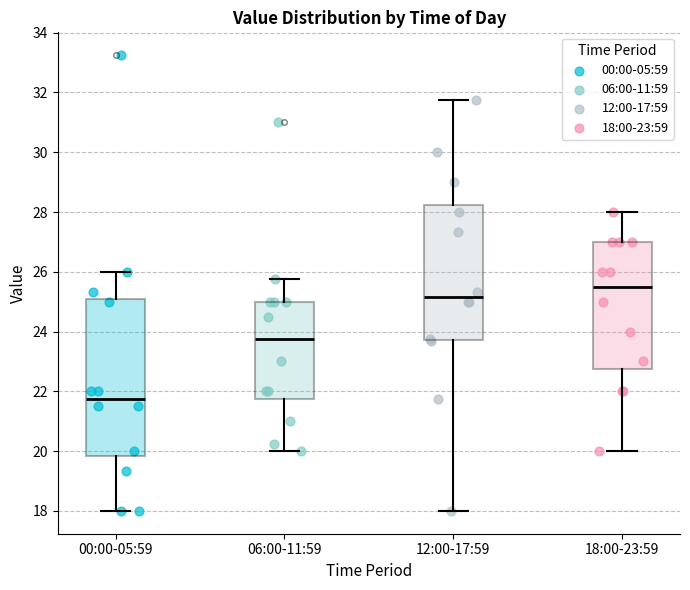

Where does the median line of the box for 12:00-17:59 sit on the y-axis? The values are not printed on the chart, so give them approximately, as read against the axis.

25.2